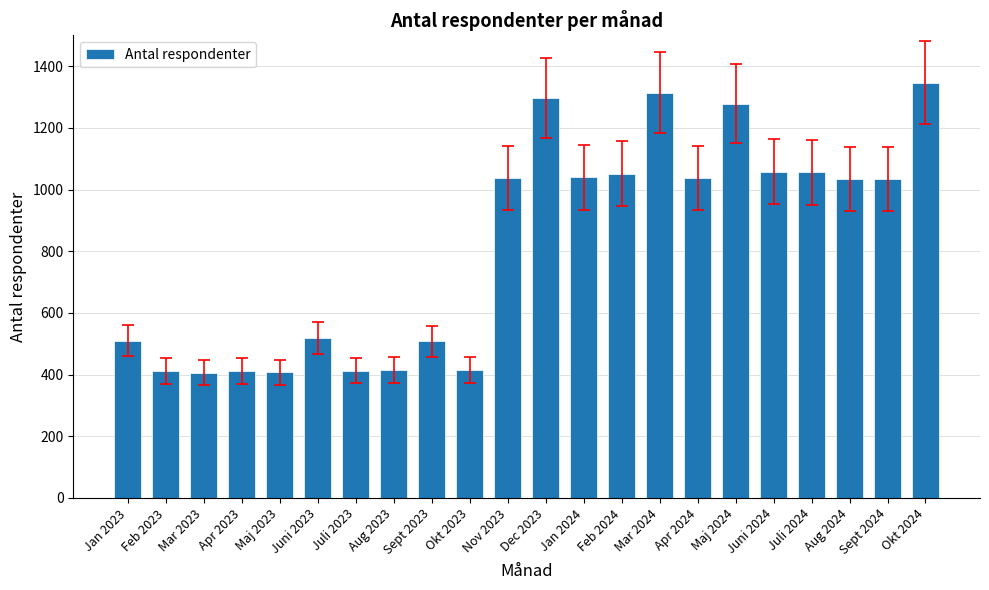

How many data points are less than 1035?

11